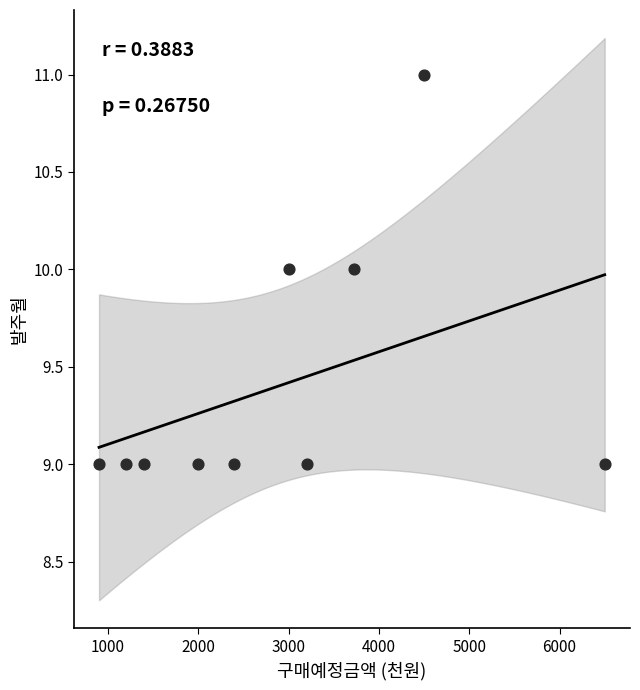

What is the average Y value?

9